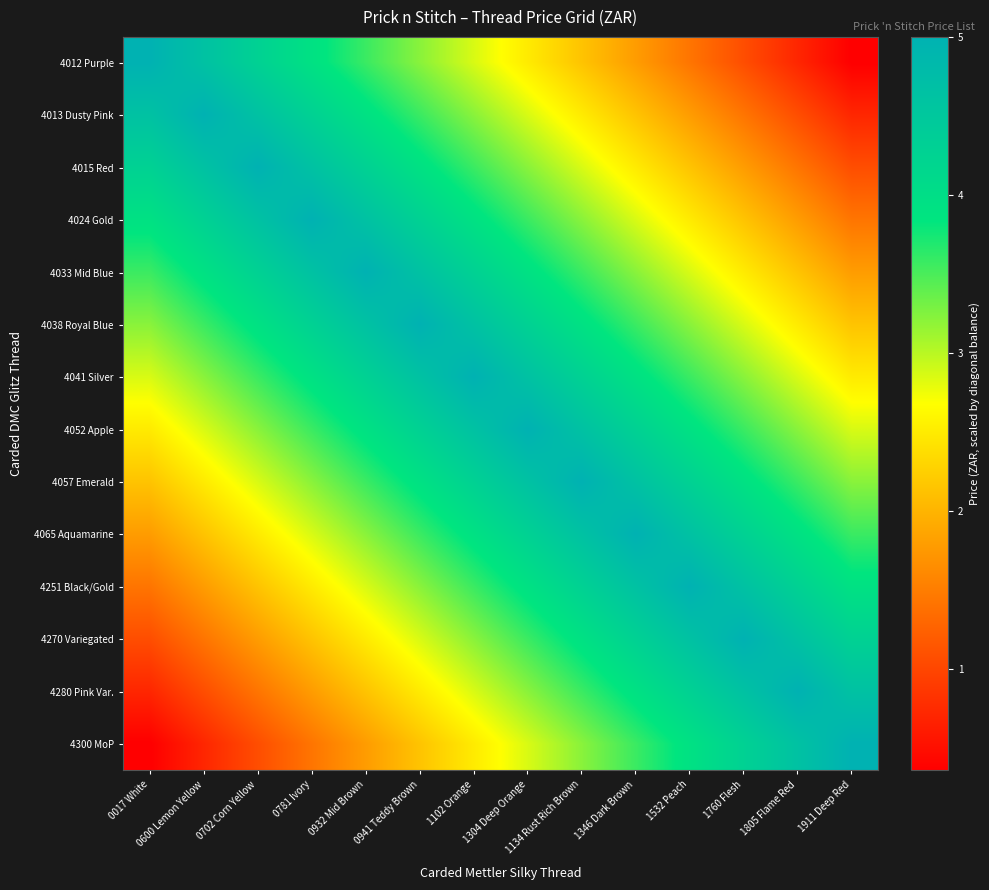

At 1532 Peach, list the series in order from smallest to largest.

4012 Purple, 4013 Dusty Pink, 4015 Red, 4024 Gold, 4033 Mid Blue, 4038 Royal Blue, 4041 Silver, 4052 Apple, 4300 MoP, 4057 Emerald, 4280 Pink Var., 4065 Aquamarine, 4270 Variegated, 4251 Black/Gold